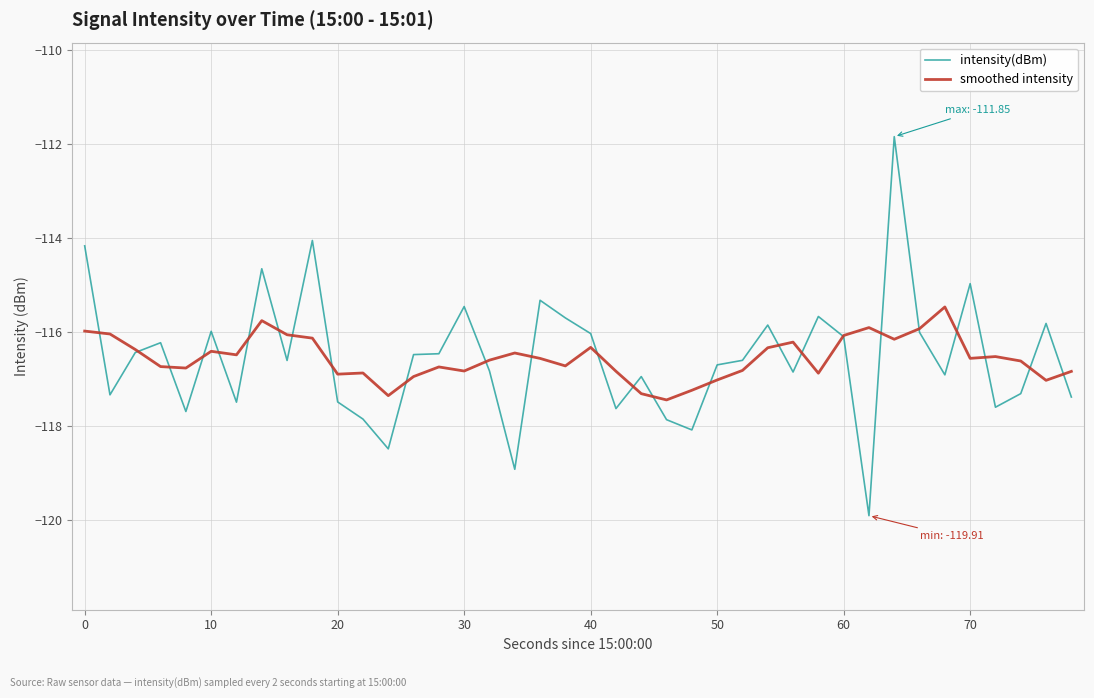

What are all the series names shown in the legend?

intensity(dBm), smoothed intensity